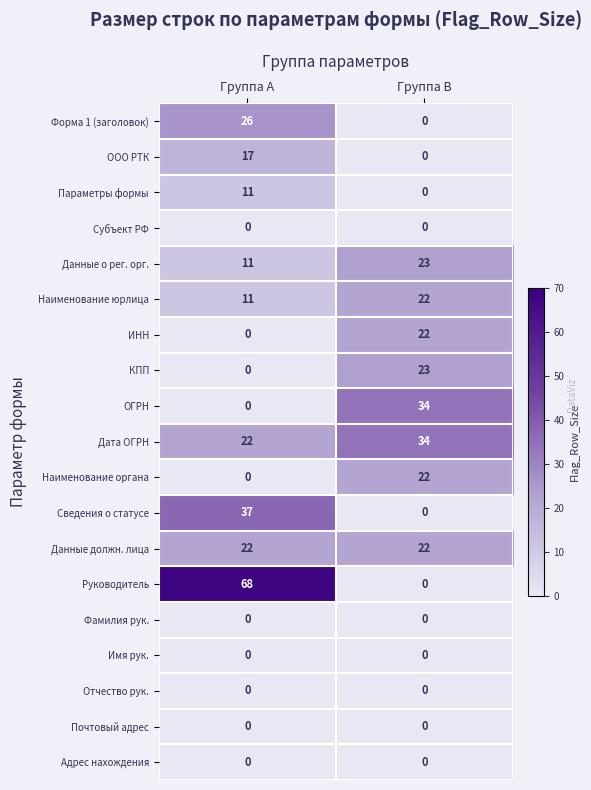

What is the greatest value displayed?

68